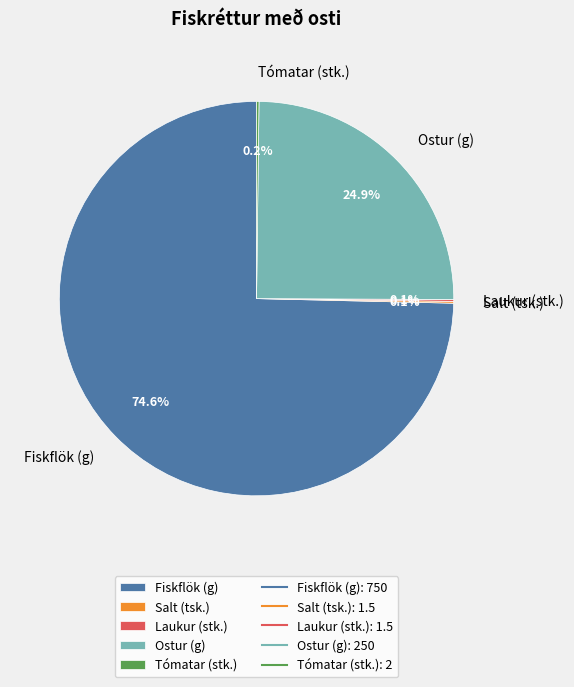

What portion of the pie excludes Ostur (g)?

75.1%